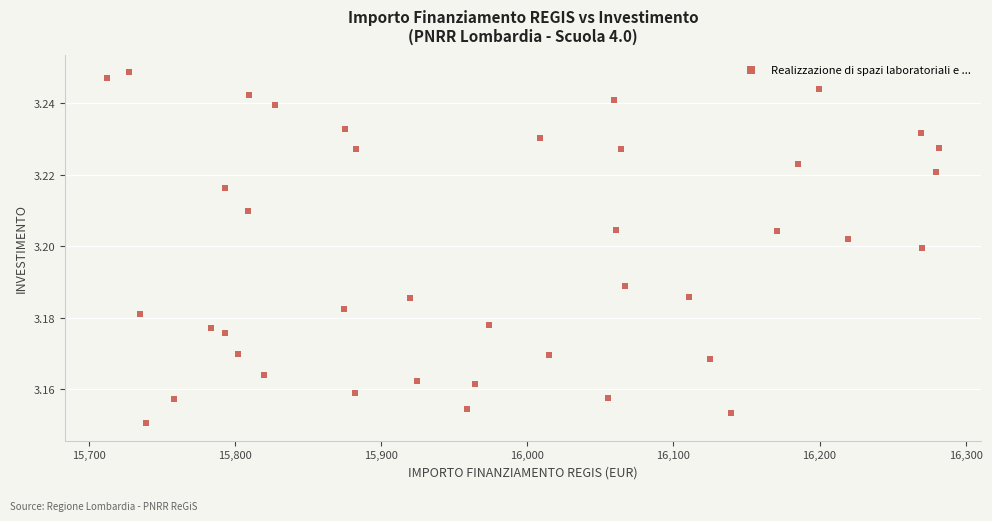

What is the range of X values (max minus min)?

569.6